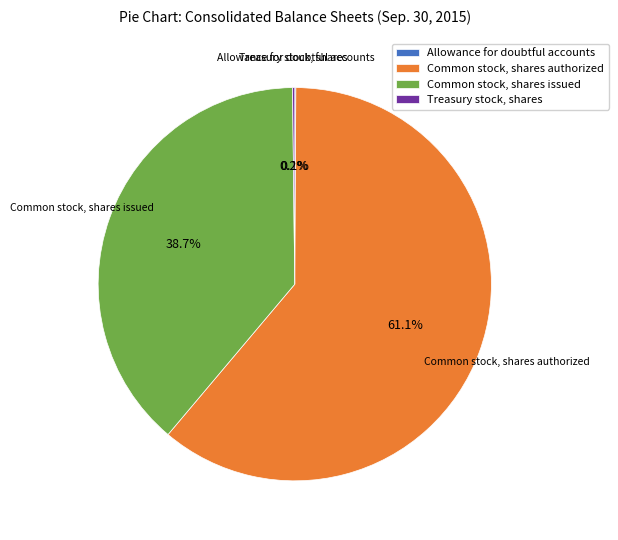

Which slice represents more than half of the pie?

Common stock, shares authorized